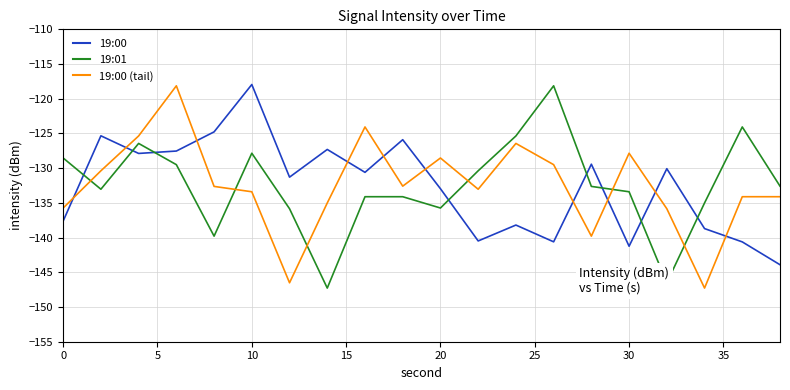

What is the difference between the maximum and minimum values in the 19:00 series?

26.0